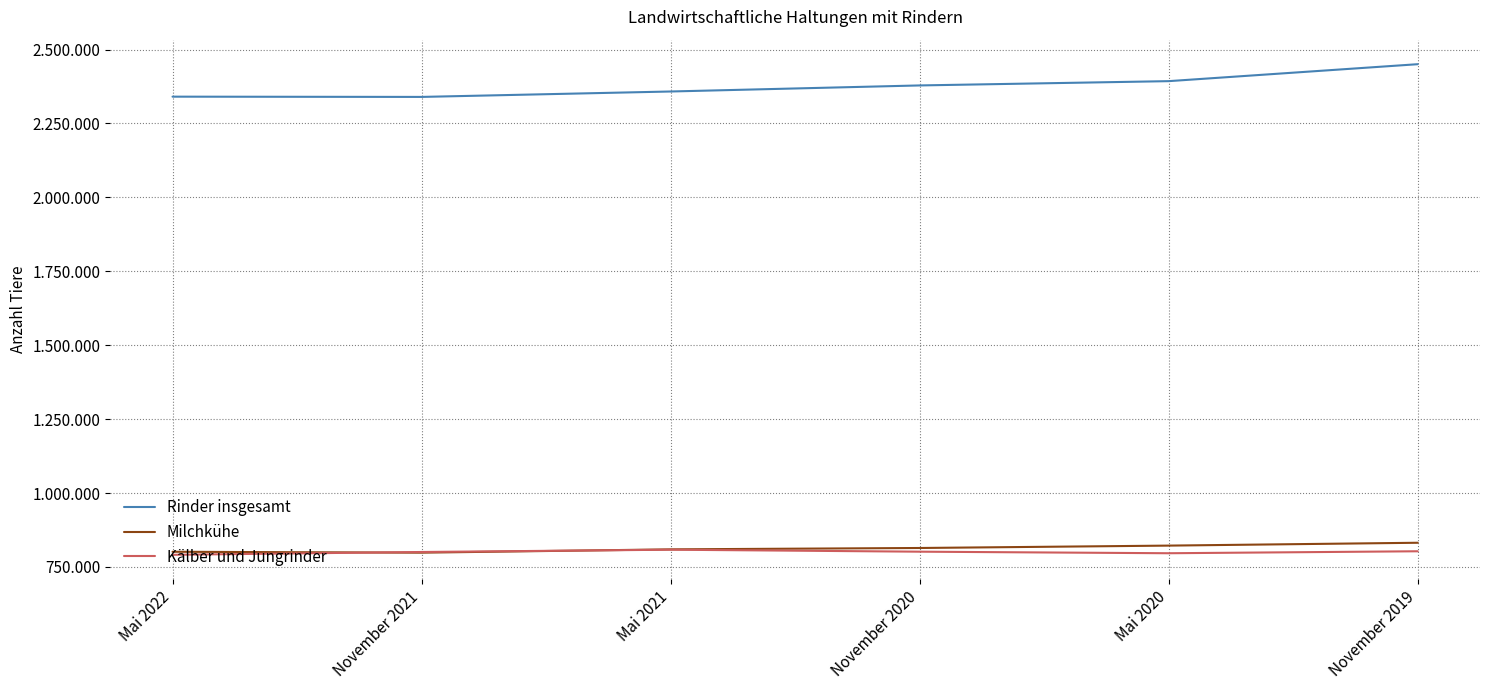

What is the label of the 2nd point from the left?

November 2021